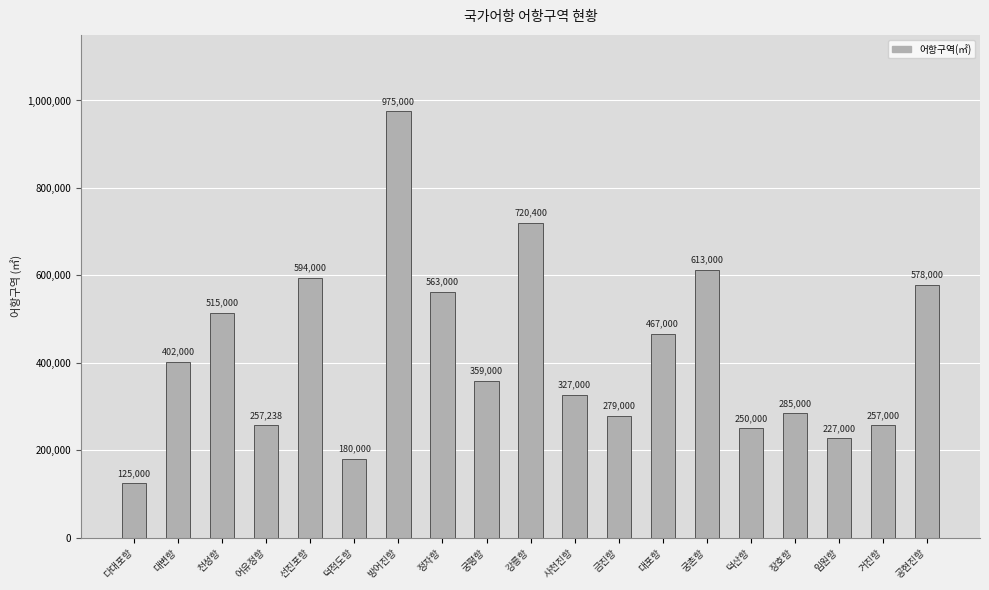

What is the smallest value displayed?

125000